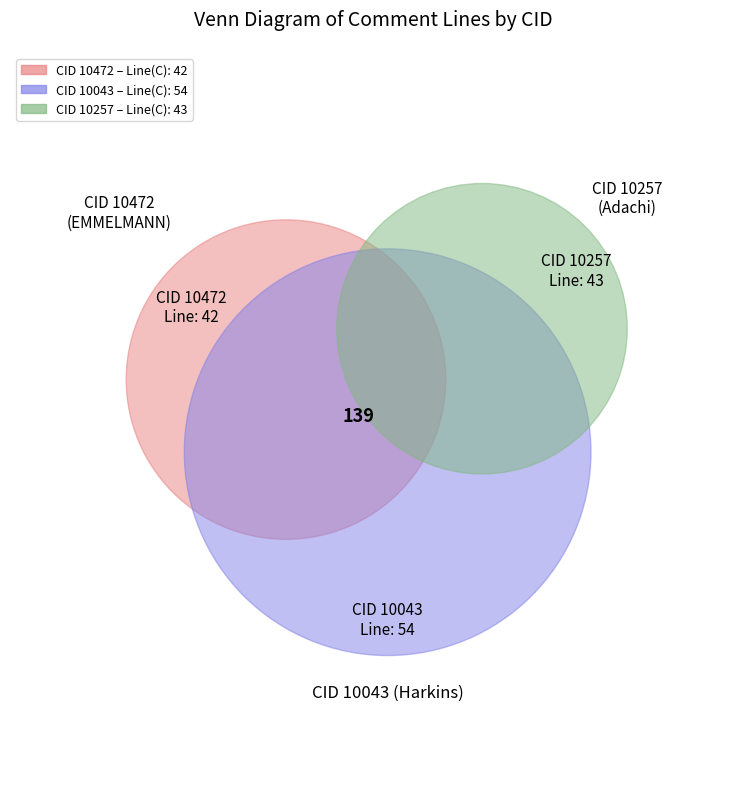

What is the largest slice in the pie chart?

10043